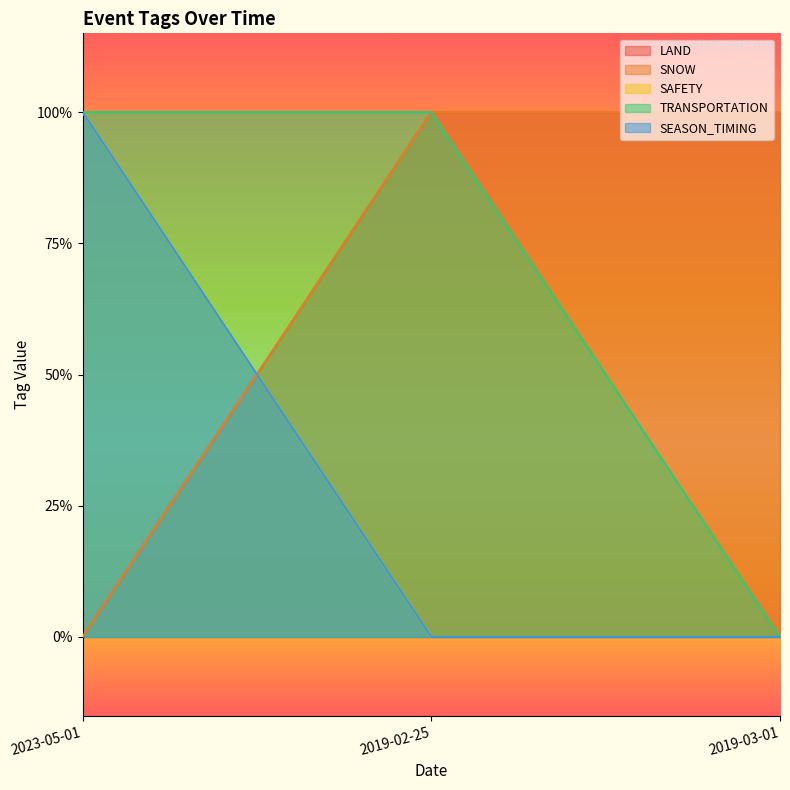

Does the chart have visible grid lines?

No